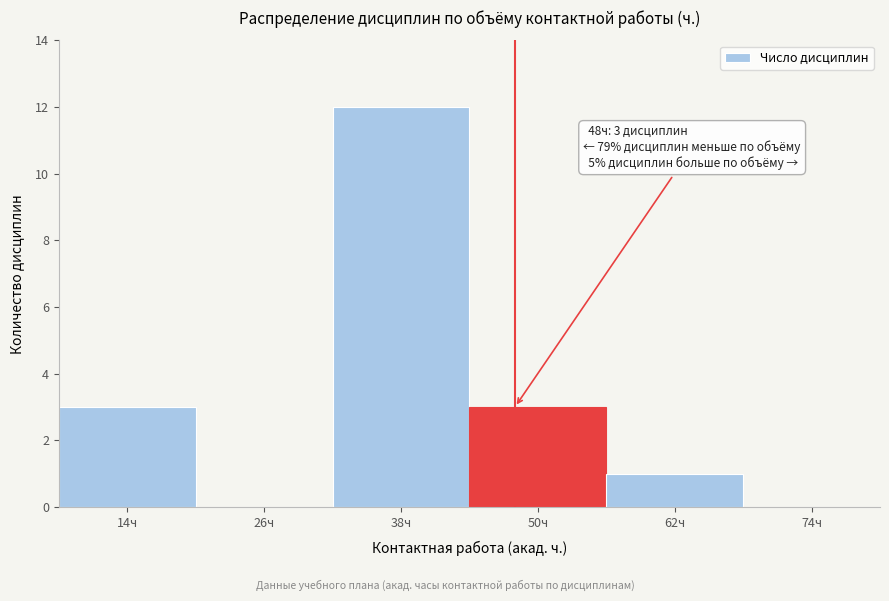

Over which range of the x-axis is the bar tallest?

32 to 44